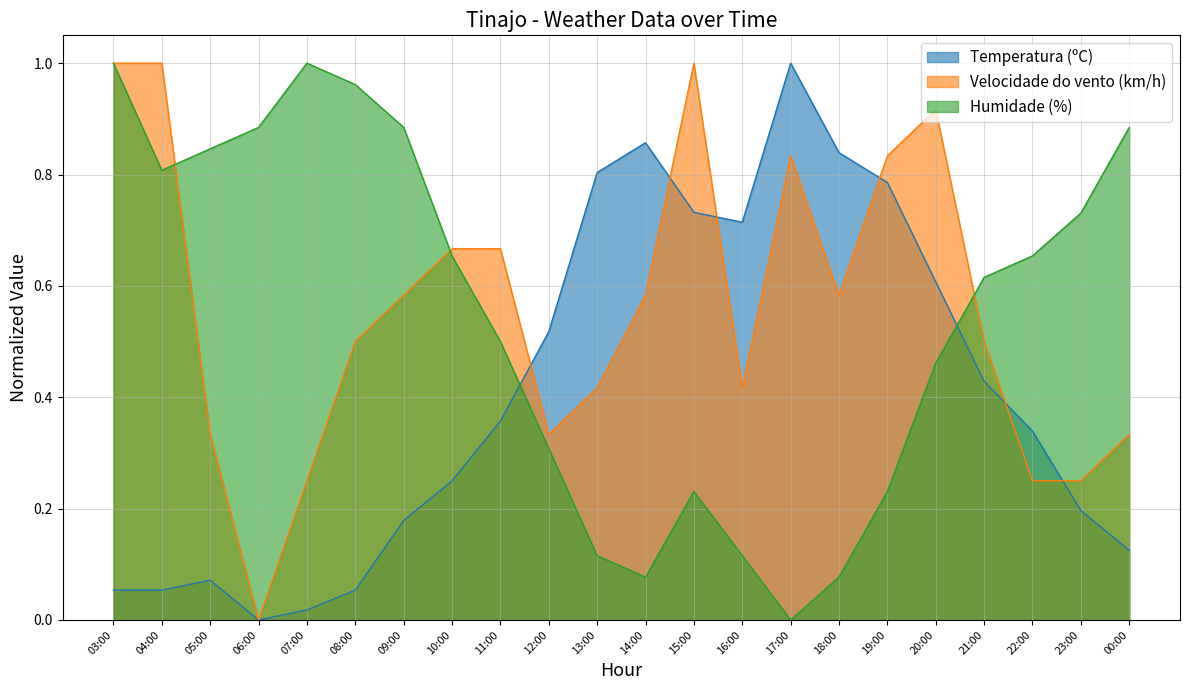

Reading left to right, transcribe all the data shown in this chart.

Temperatura (ºC): 03:00=0.1	04:00=0.1	05:00=0.1	06:00=0.0	07:00=0.0	08:00=0.1	09:00=0.2	10:00=0.2	11:00=0.4	12:00=0.5	13:00=0.8	14:00=0.9	15:00=0.7	16:00=0.7	17:00=1.0	18:00=0.8	19:00=0.8	20:00=0.6	21:00=0.4	22:00=0.3	23:00=0.2	00:00=0.1
Velocidade do vento (km/h): 03:00=1.0	04:00=1.0	05:00=0.3	06:00=0.0	07:00=0.2	08:00=0.5	09:00=0.6	10:00=0.7	11:00=0.7	12:00=0.3	13:00=0.4	14:00=0.6	15:00=1.0	16:00=0.4	17:00=0.8	18:00=0.6	19:00=0.8	20:00=0.9	21:00=0.5	22:00=0.2	23:00=0.2	00:00=0.3
Humidade (%): 03:00=1.0	04:00=0.8	05:00=0.8	06:00=0.9	07:00=1.0	08:00=1.0	09:00=0.9	10:00=0.7	11:00=0.5	12:00=0.3	13:00=0.1	14:00=0.1	15:00=0.2	16:00=0.1	17:00=0.0	18:00=0.1	19:00=0.2	20:00=0.5	21:00=0.6	22:00=0.7	23:00=0.7	00:00=0.9